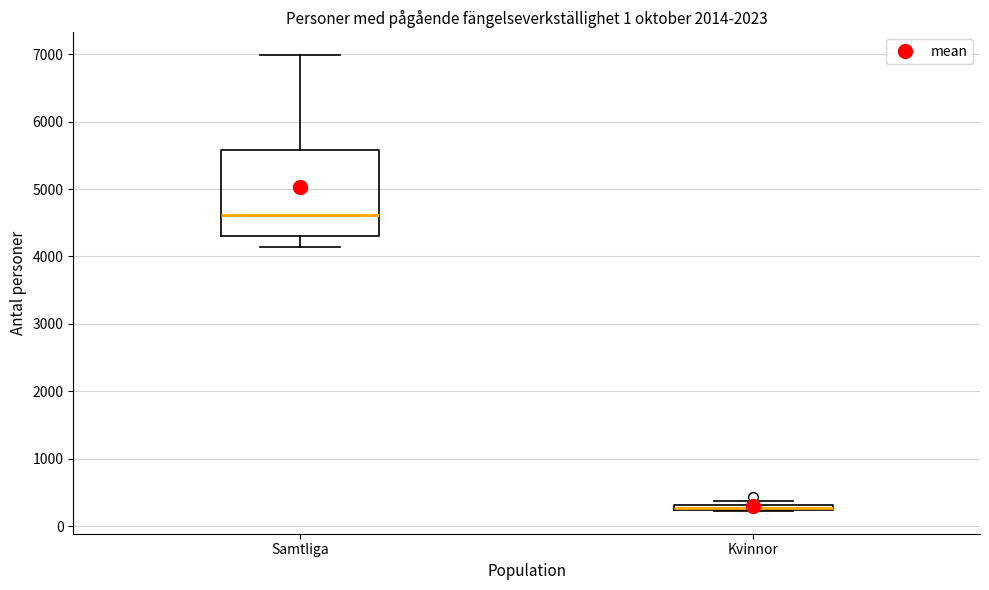

Comparing the boxes themselves (not the whiskers), which one is the tallest?

Samtliga